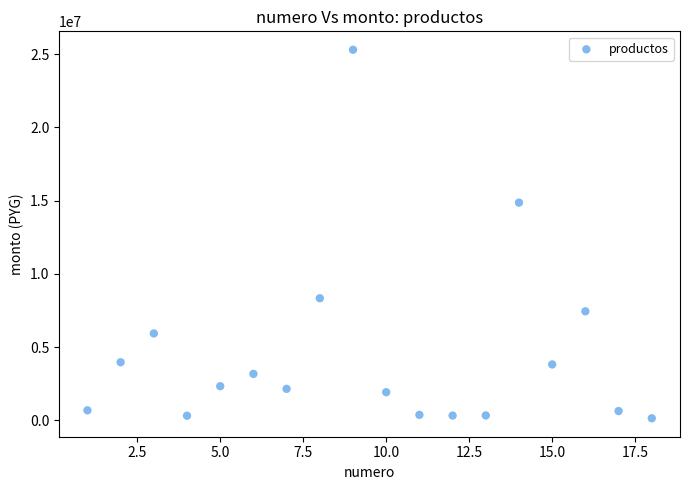

What is the range of Y values (max minus min)?

25150000